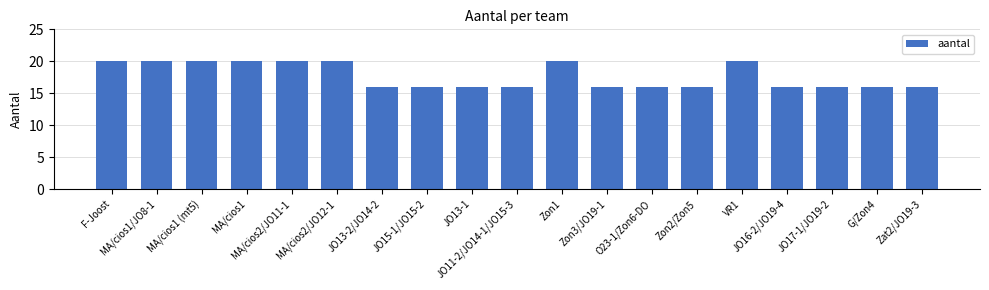

Is it true that the value at JO11-2/JO14-1/JO15-3 is 16?

True